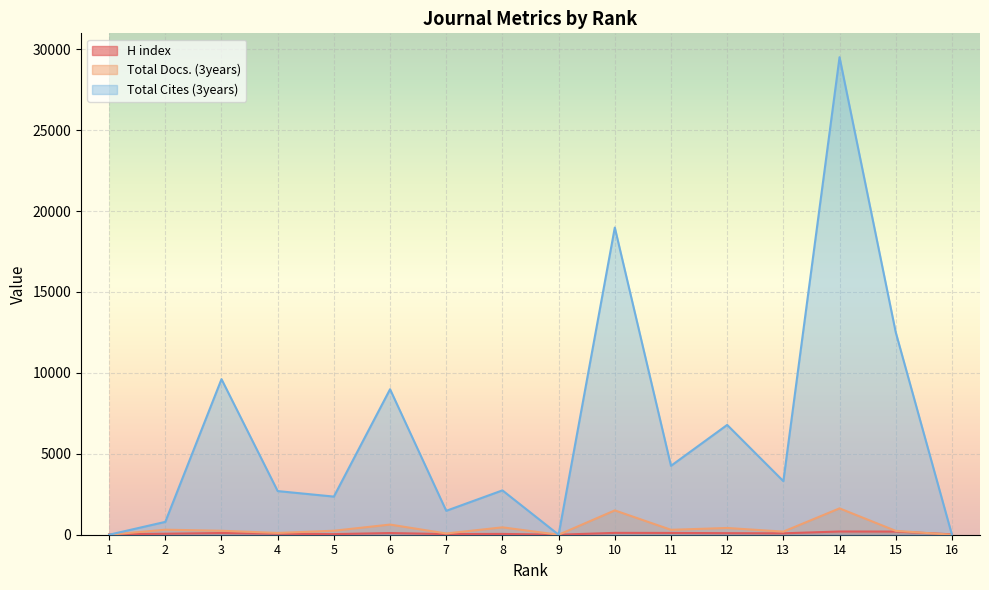

What value does the Total Docs. (3years) series have at 2?

311